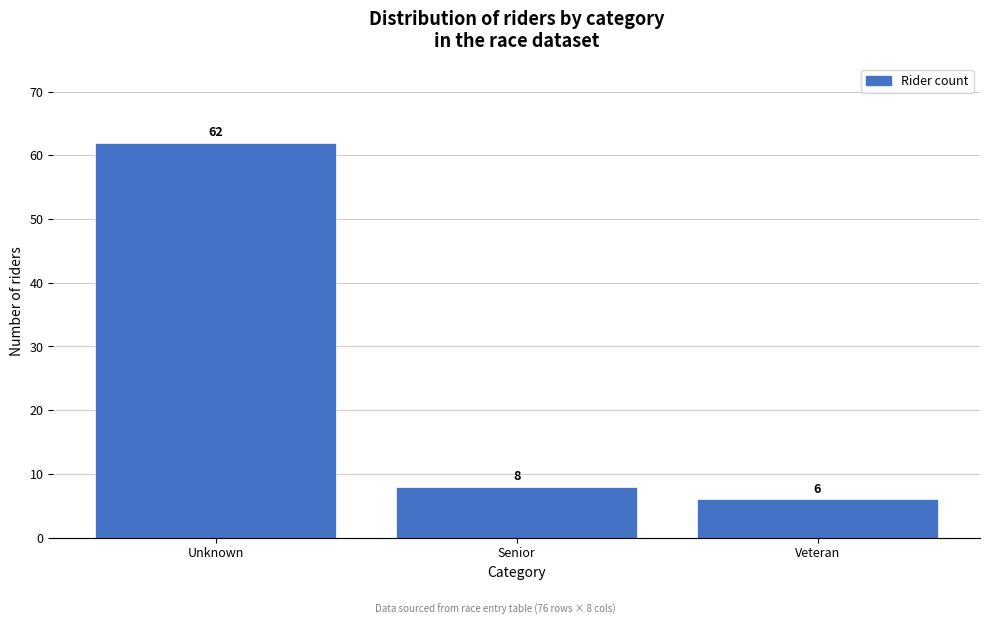

Reading left to right, transcribe all the data shown in this chart.

62	8	6